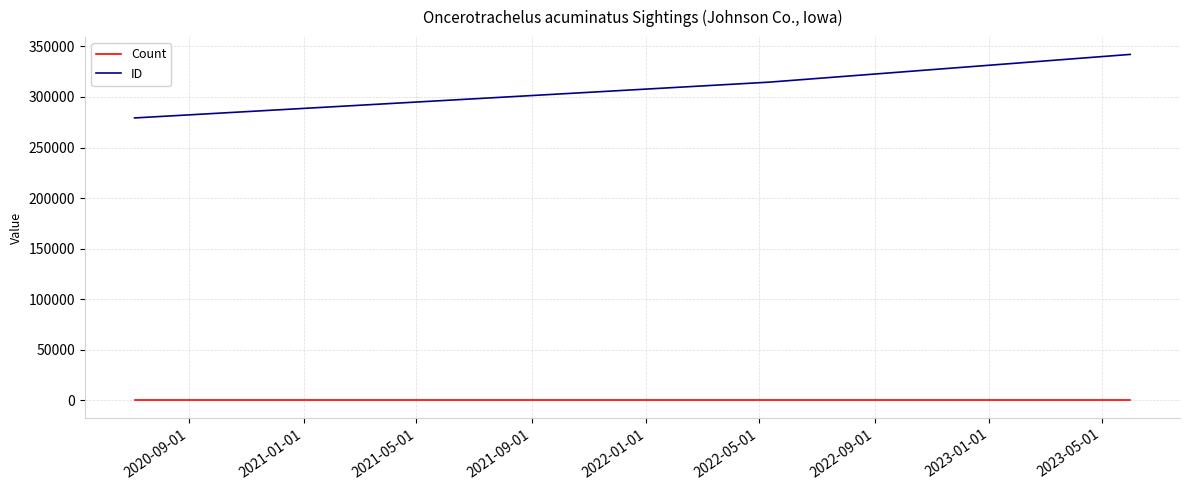

Which series has the largest total across all categories?

ID